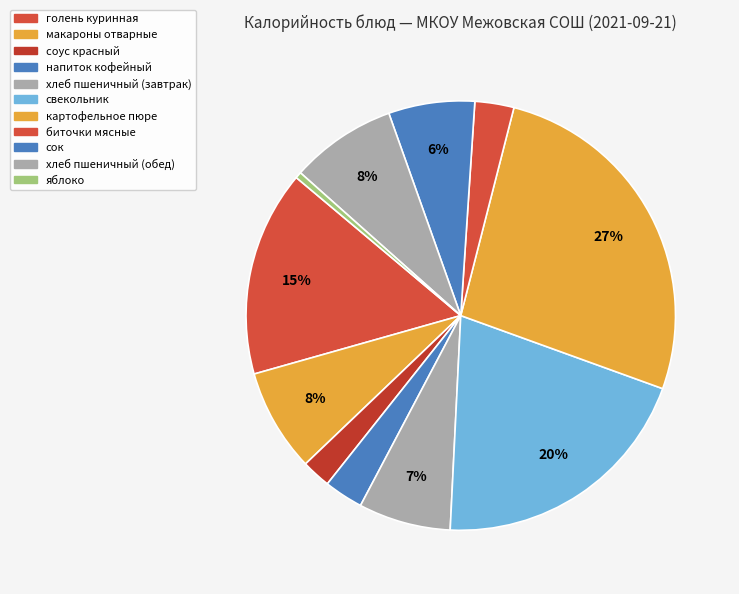

What percentage do биточки мясные and напиток кофейный together represent?

5.9%